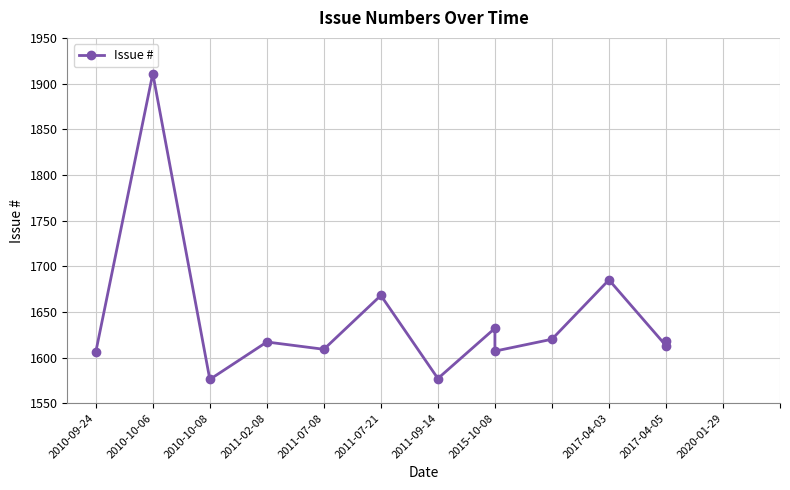

What is the change in value from 2010-09-24 to 2011-02-08?

+11